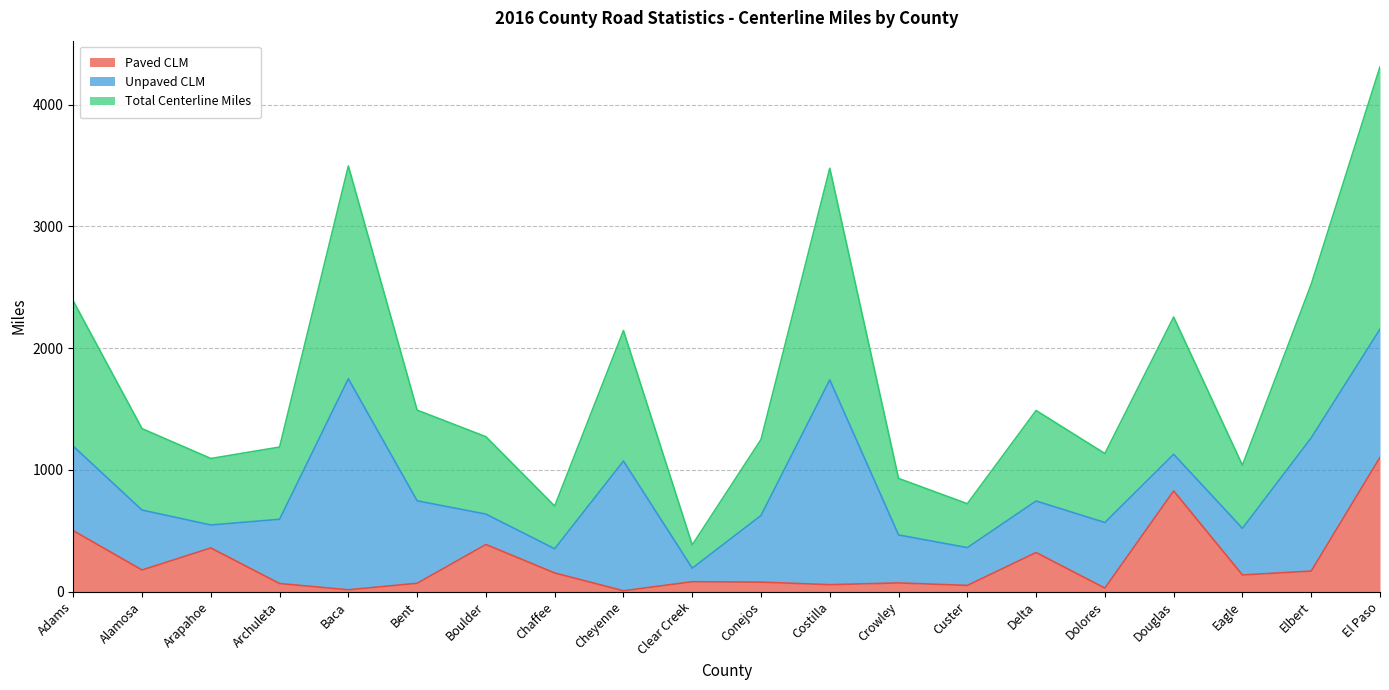

What position from the left is Douglas?

17